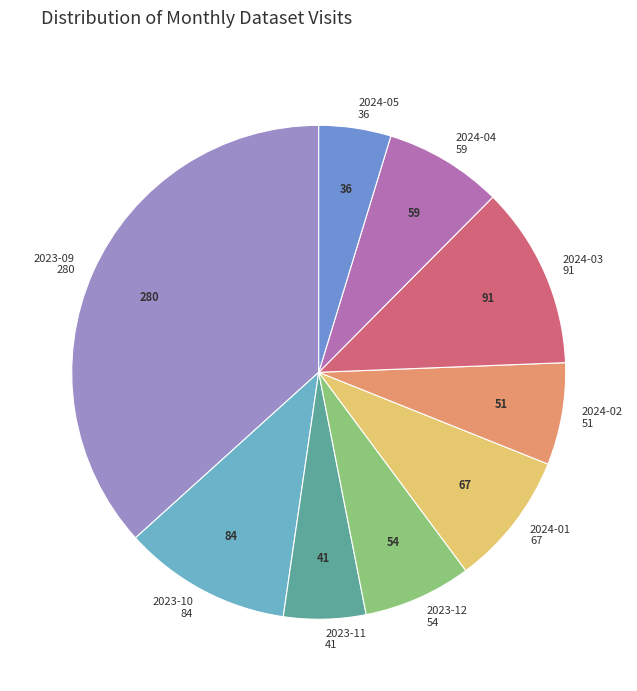

What is the largest slice in the pie chart?

2023-09